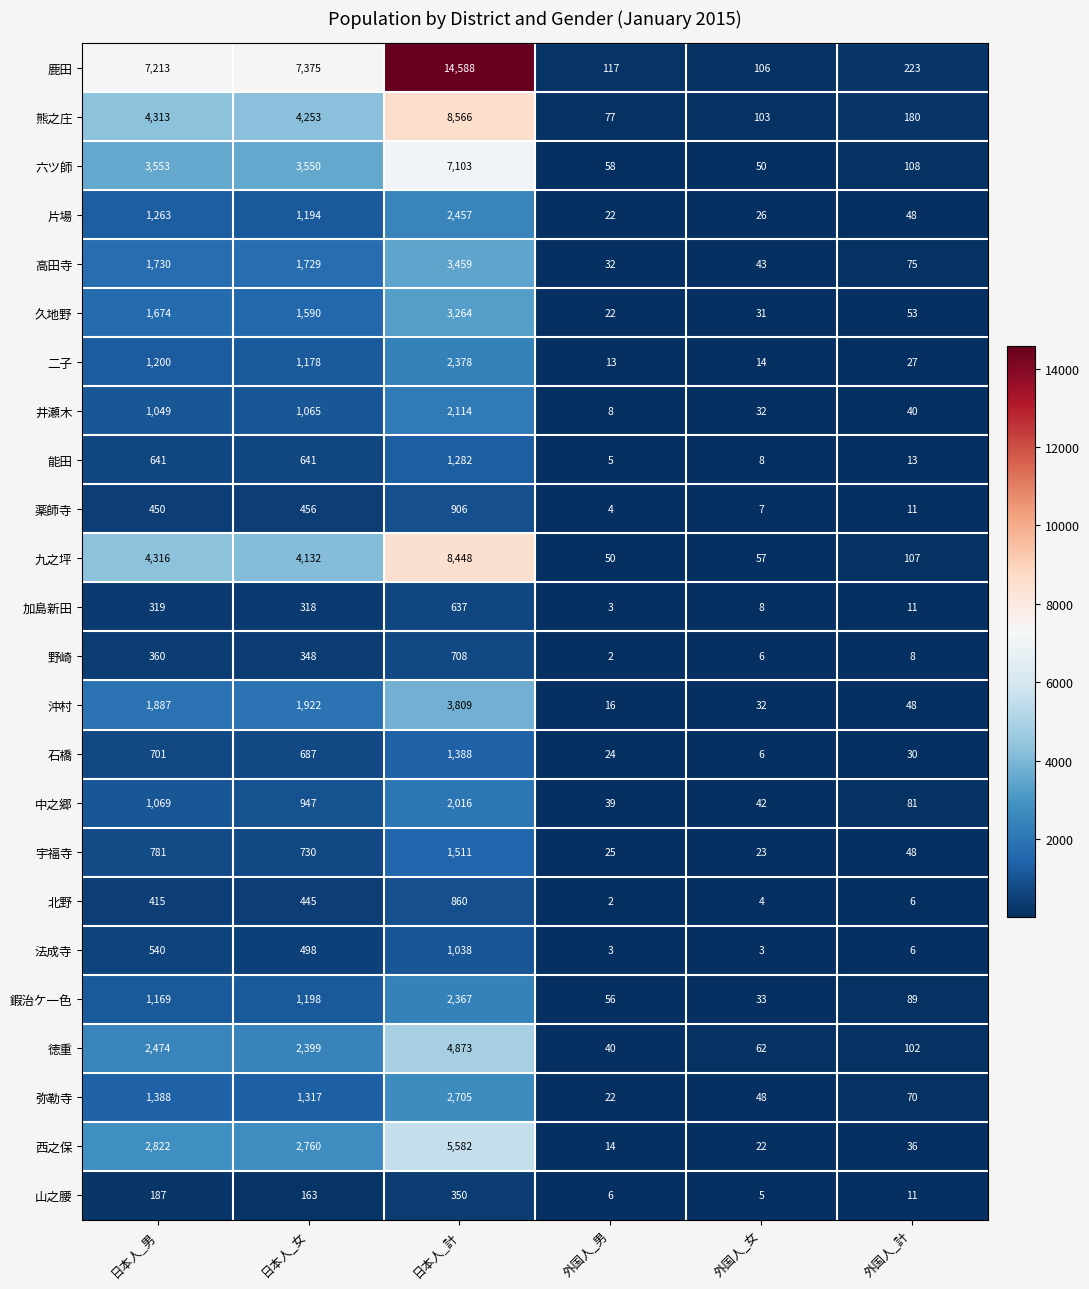

At how many categories does at least one series exceed 9593?

1